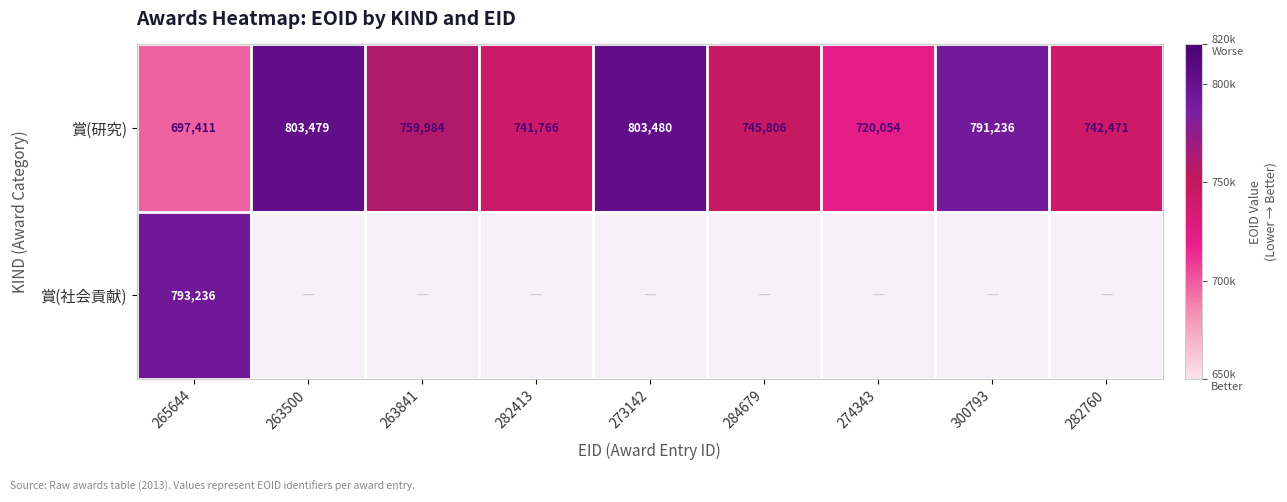

What is the greatest value displayed?

803480.0